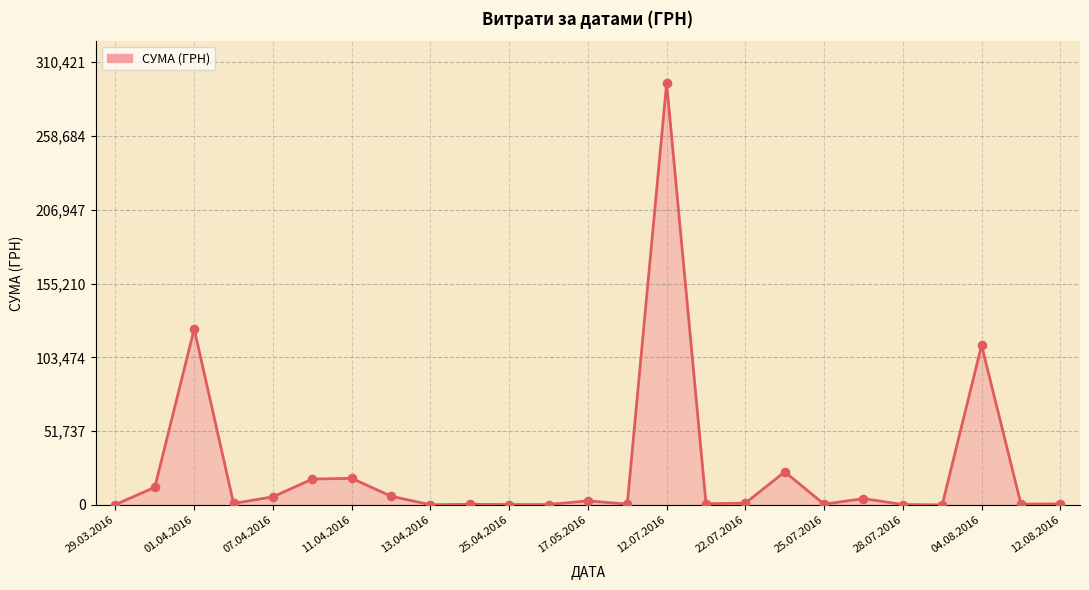

What is the difference between the maximum and minimum values?

295540.8